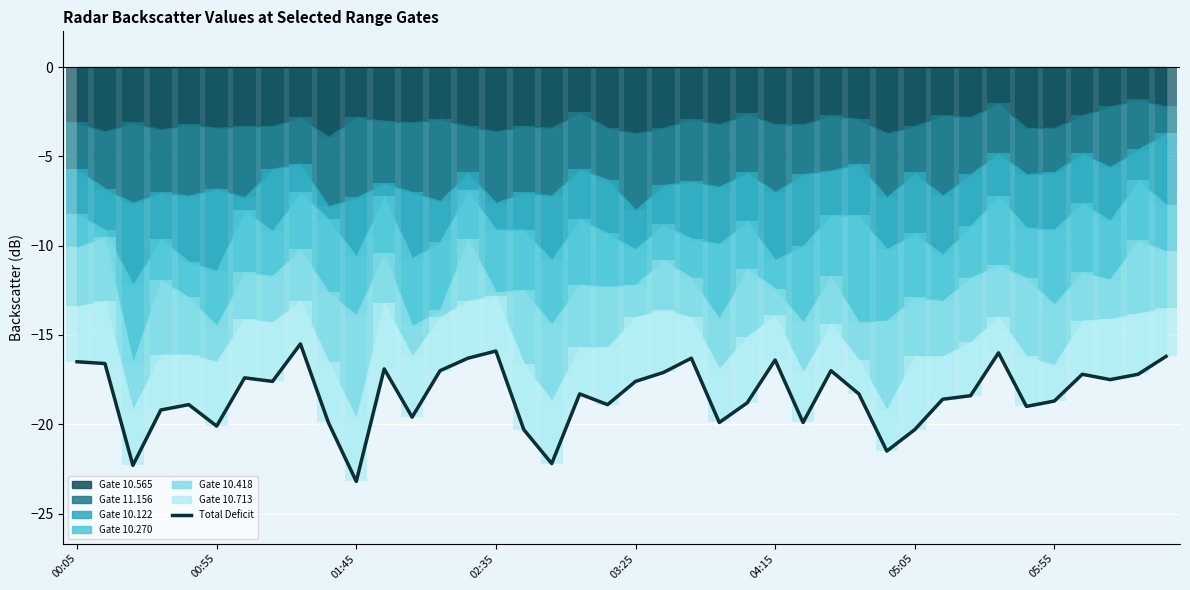

What is the average value?

-18.4